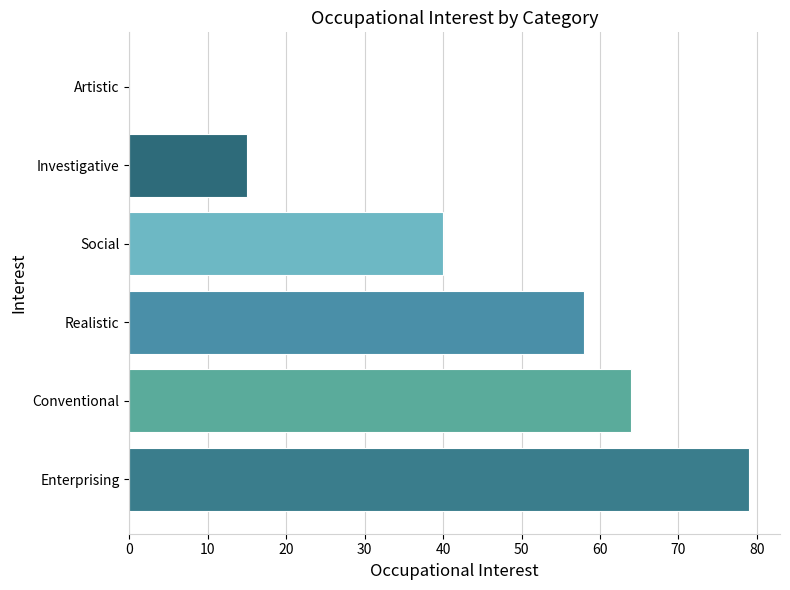

Reading top to bottom, transcribe all the data shown in this chart.

Artistic=0	Investigative=15	Social=40	Realistic=58	Conventional=64	Enterprising=79